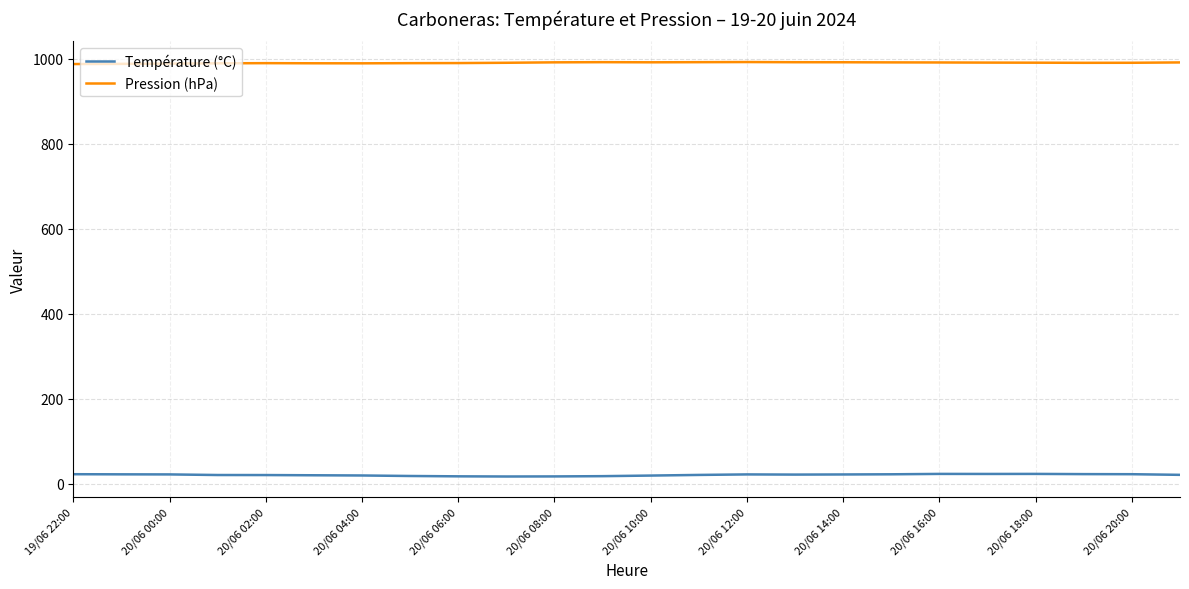

True or false: Température (°C) and Pression (hPa) intersect in this chart.

False